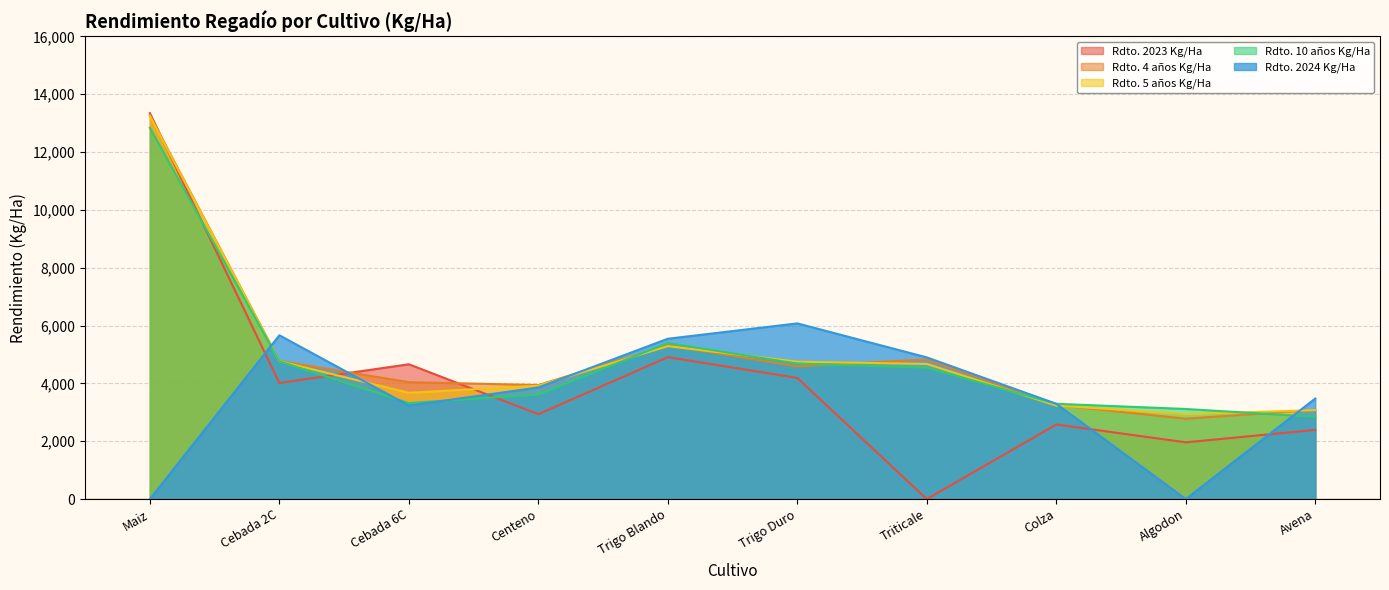

Which series has the widest spread of values?

Rdto. 2023 Kg/Ha